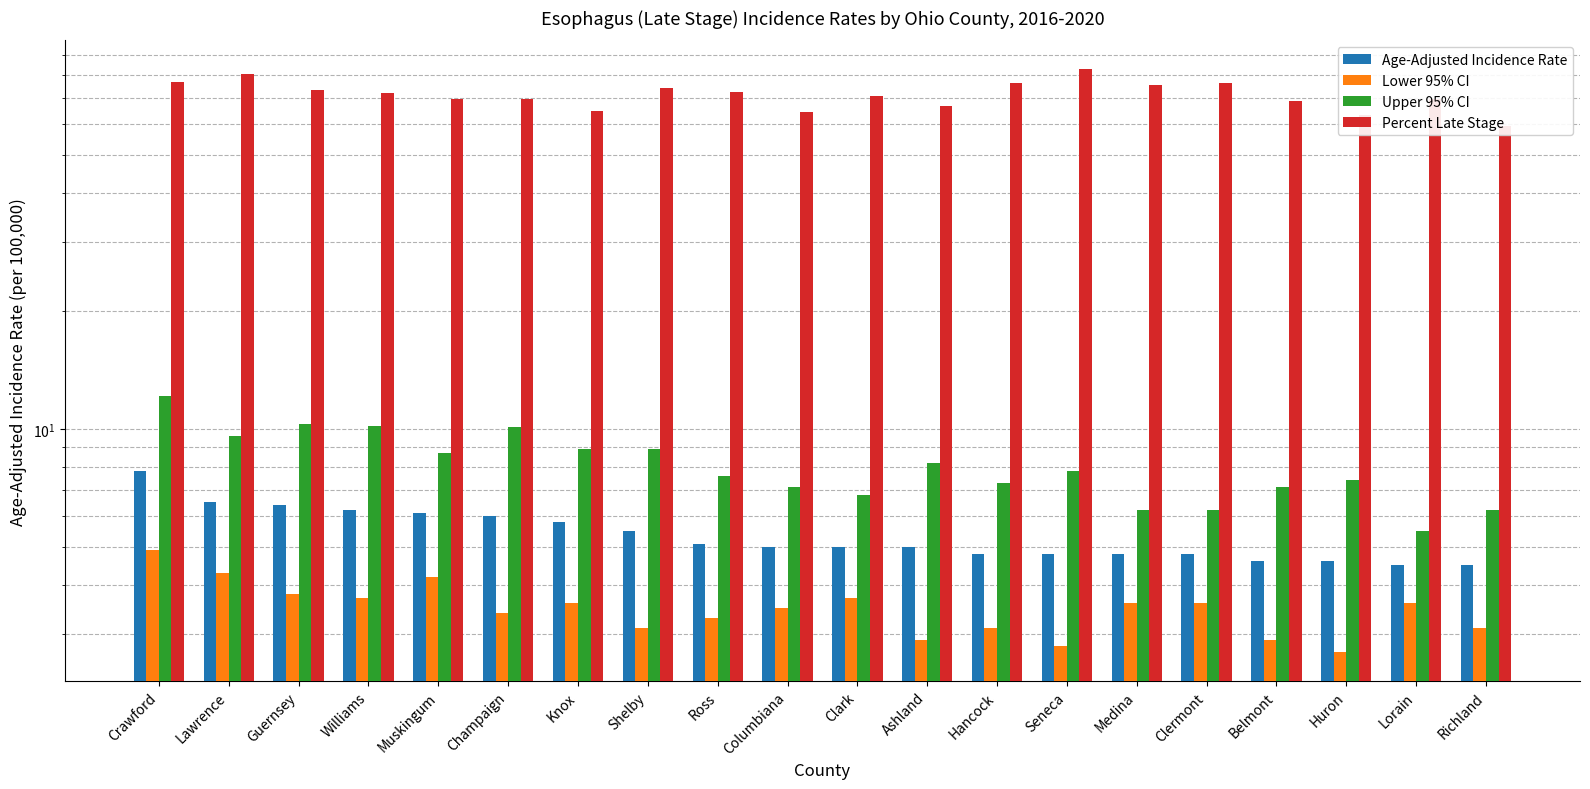

What is the difference between the second highest and minimum values in the Lower 95% CI series?

1.6